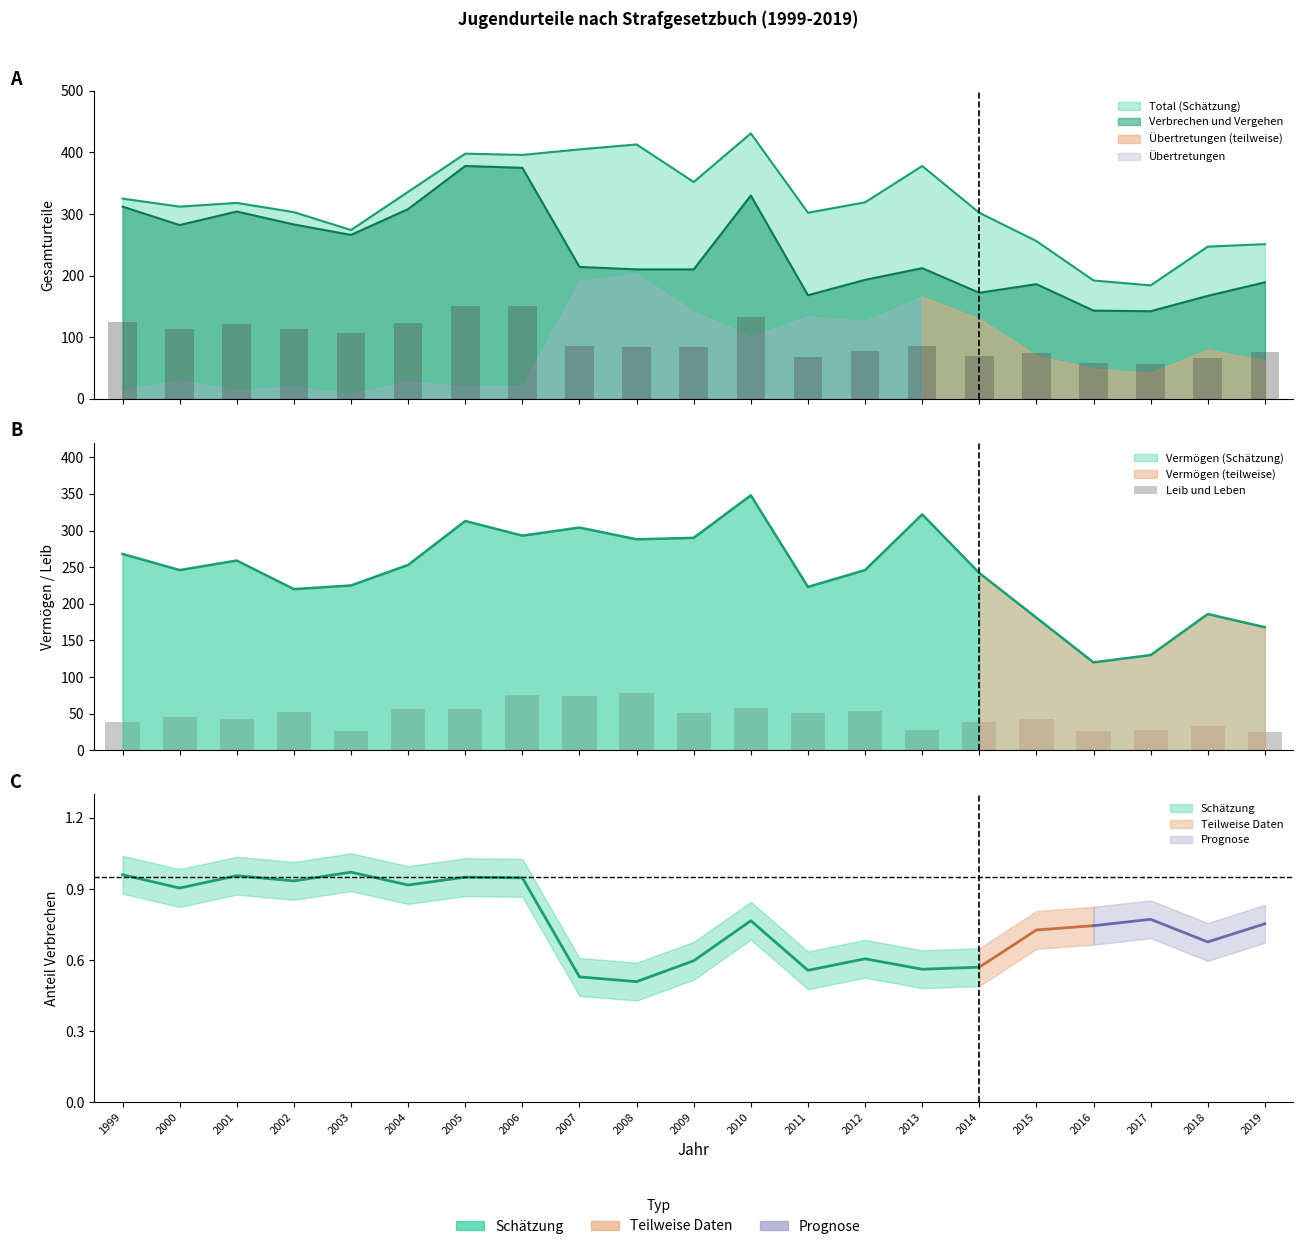

Between 2006 and 2000, which is larger?

2006